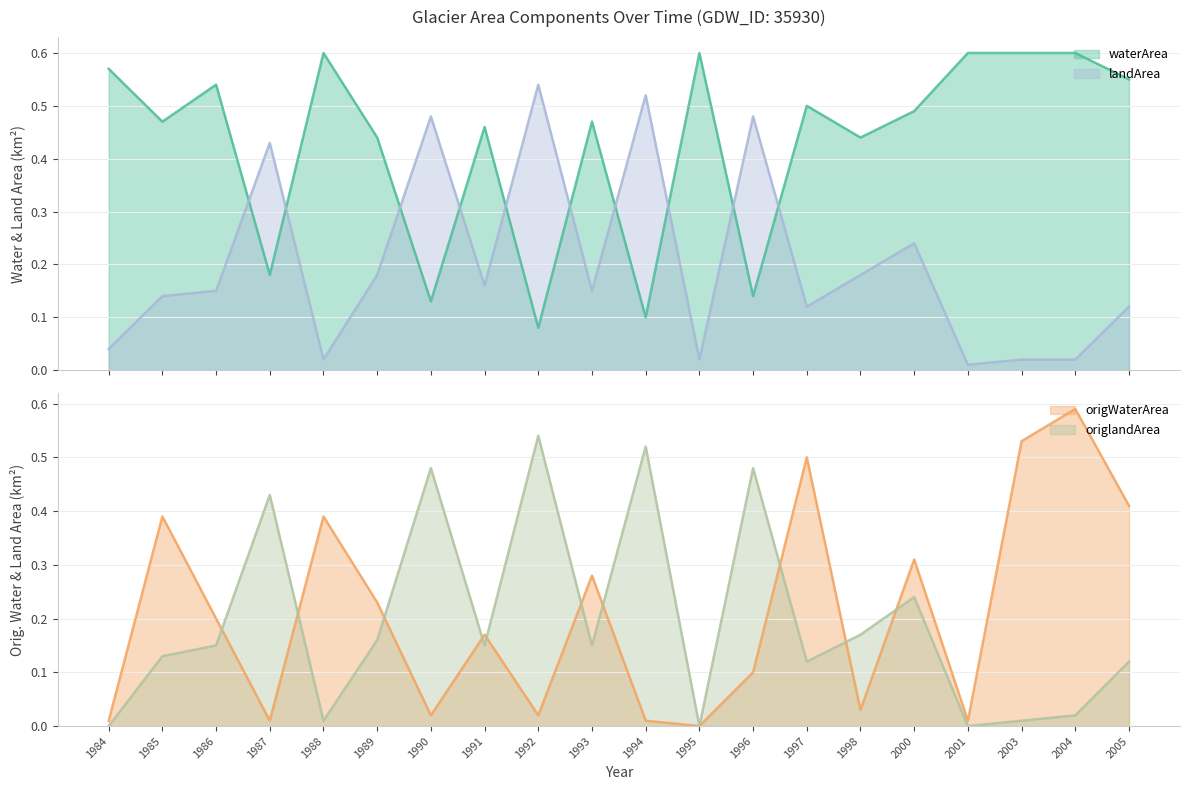

Which has a higher value, 1985 or 1987?

1985